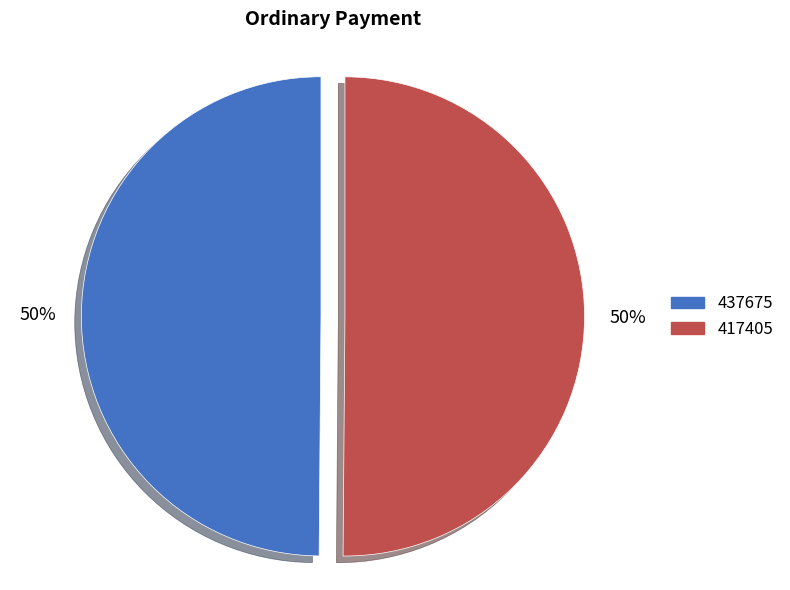

Which slice is the smallest?

437675